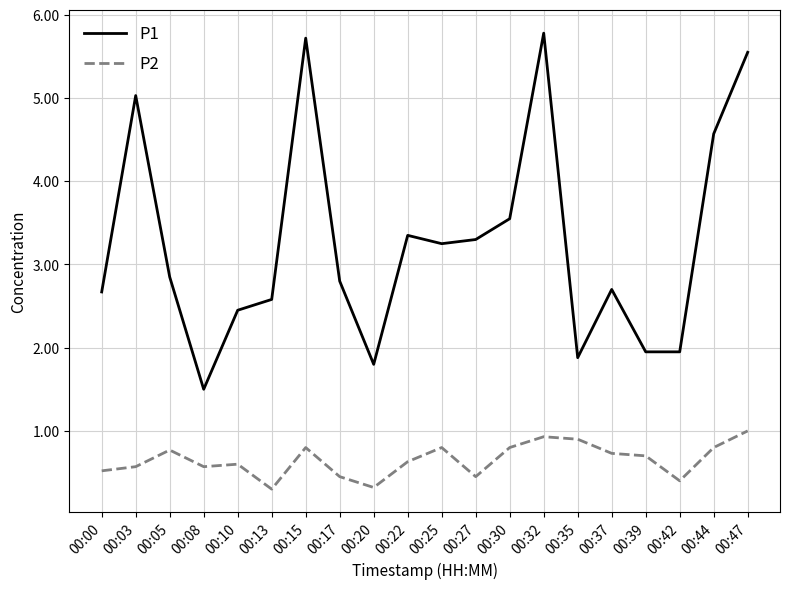

What is the sum of the P2 values at 00:20 and 00:35?

1.2